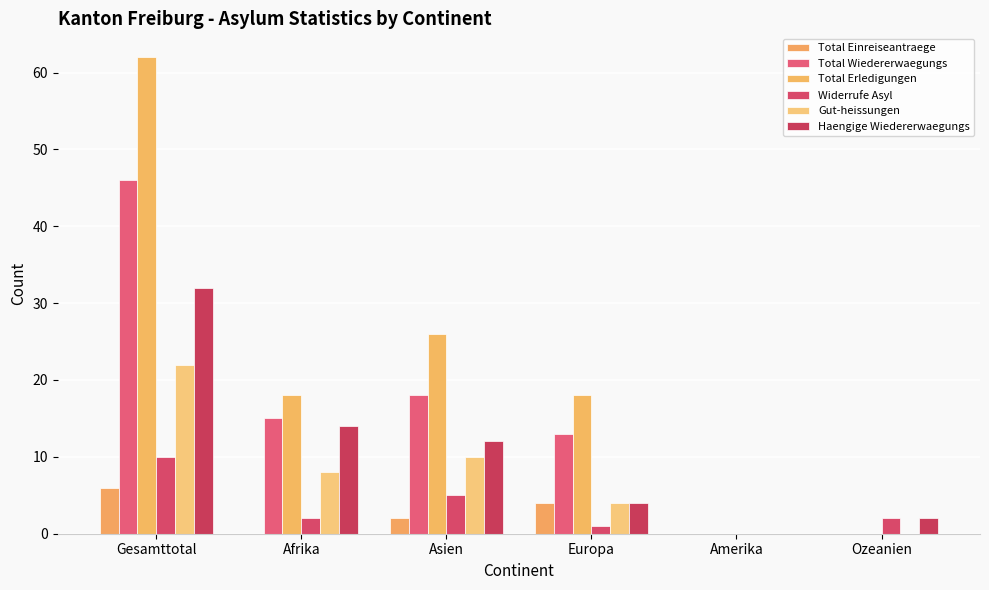

Which series has the largest total across all categories?

Total Erledigungen